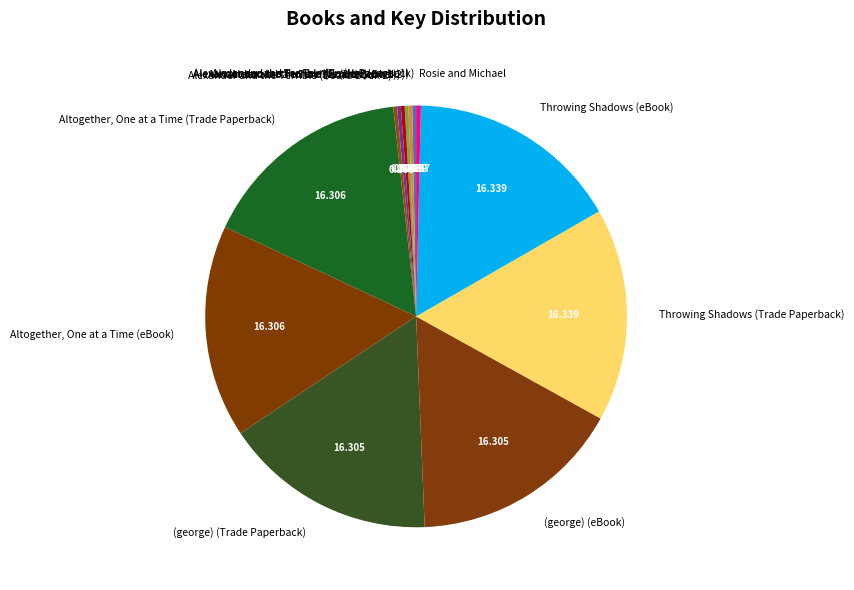

Does Throwing Shadows (eBook) account for over 50% of the chart?

No